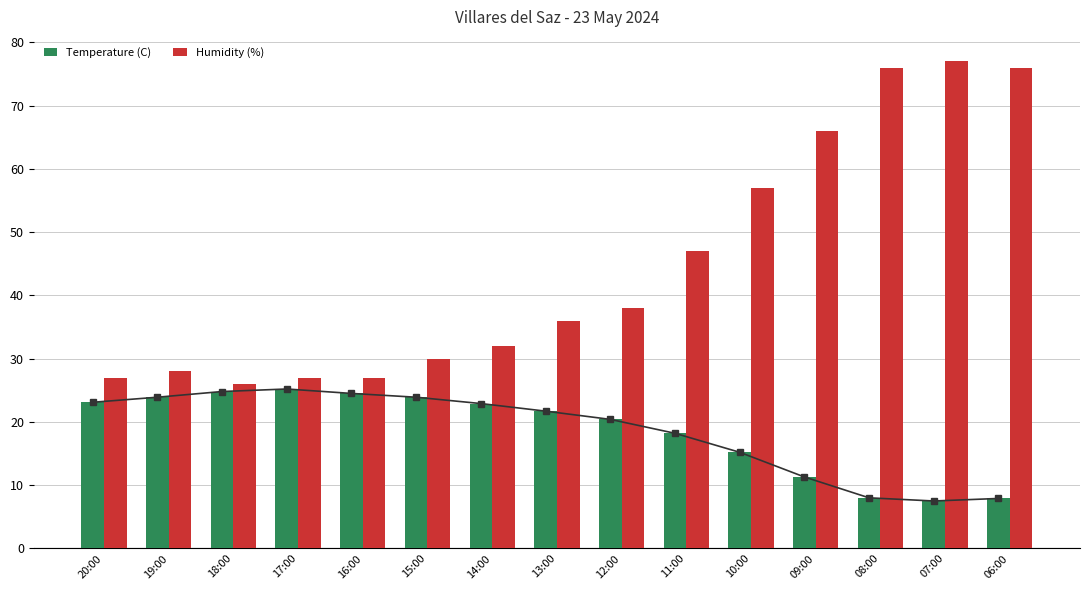

Reading left to right, what are all the values shown in this chart?

Temperature (C): 23.1	23.9	24.8	25.2	24.5	23.9	22.9	21.7	20.4	18.2	15.2	11.3	8.0	7.5	7.9
Humidity (%): 27.0	28.0	26.0	27.0	27.0	30.0	32.0	36.0	38.0	47.0	57.0	66.0	76.0	77.0	76.0